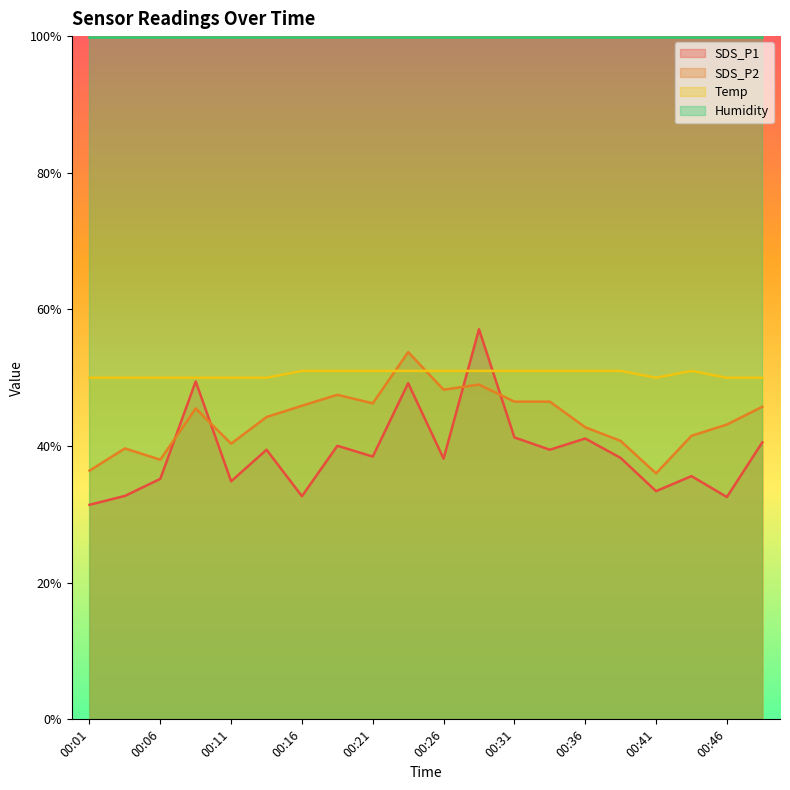

Between 00:13 and 00:33, which is larger?

00:13